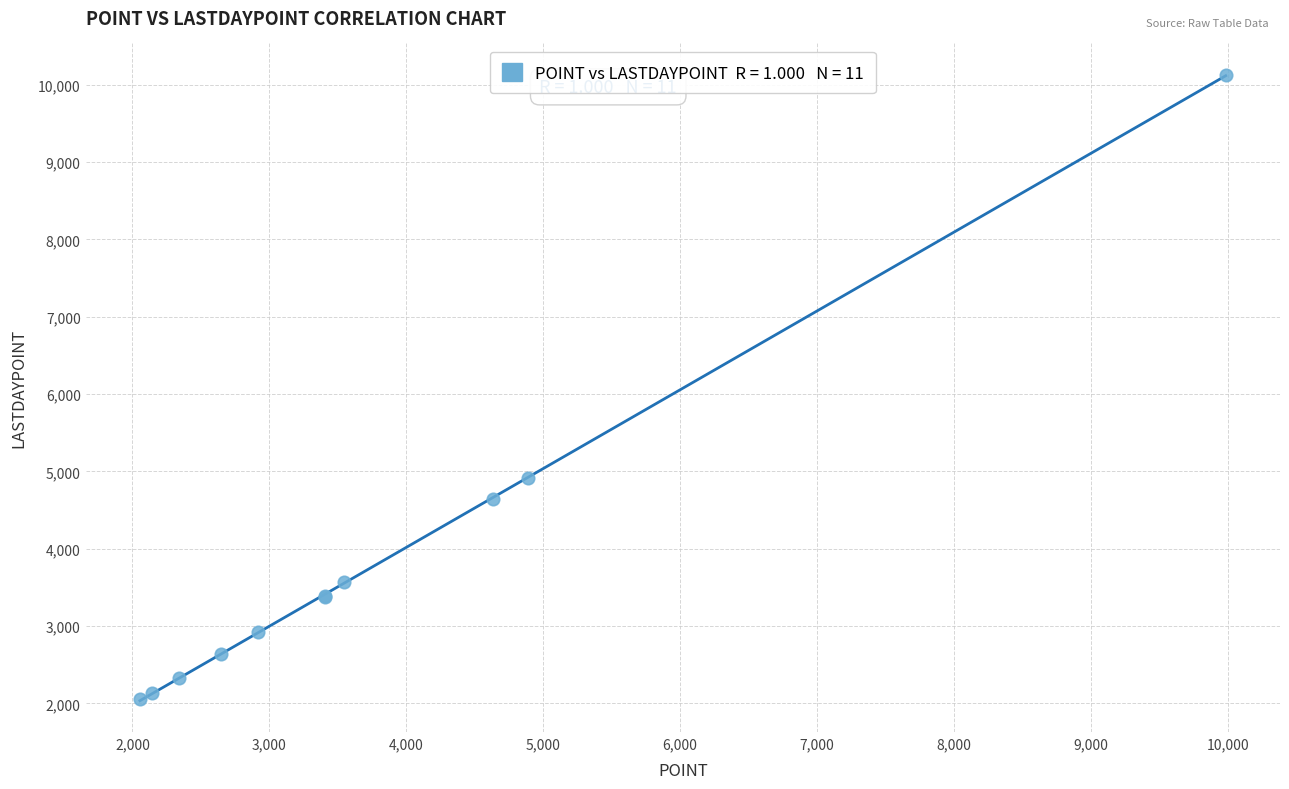

What Y value in the scatter plot is closest to 6093?

4916.9